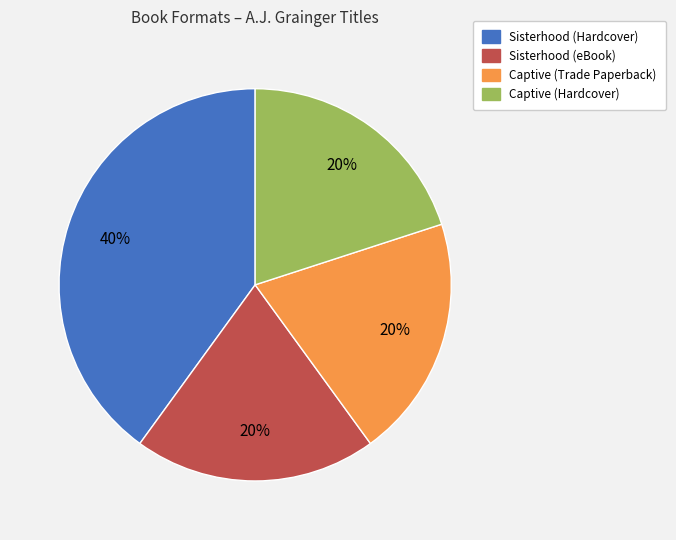

To the nearest percent, what is the average slice percentage?

25%